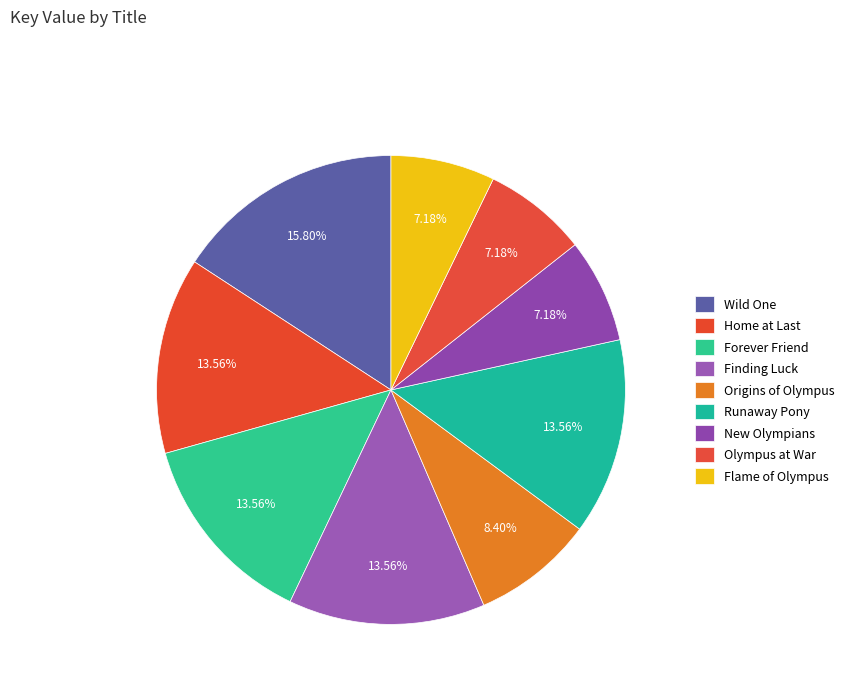

To the nearest percent, what portion does Finding Luck represent?

14%